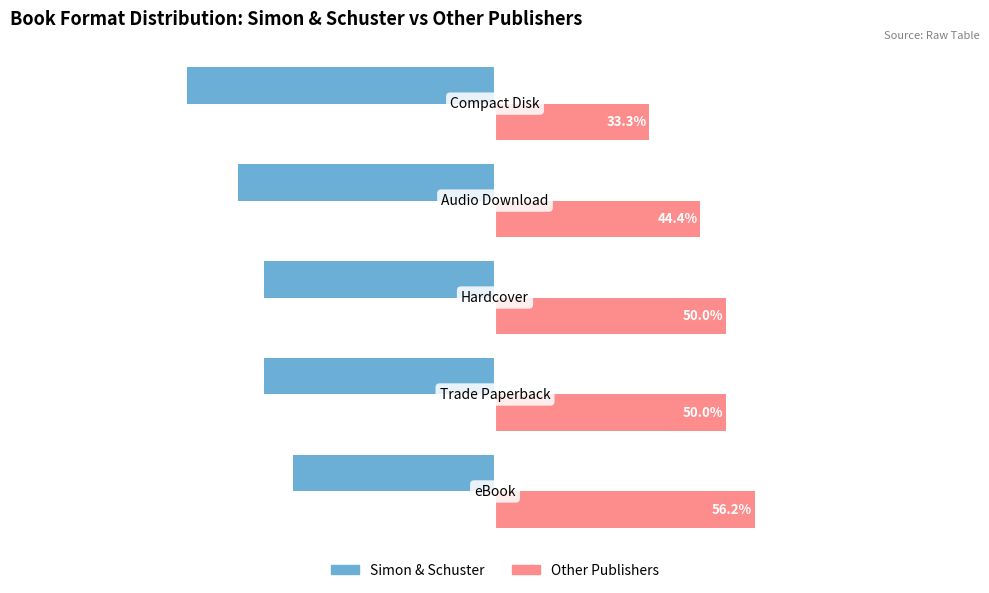

Rank the series by their maximum value, from highest to lowest.

Other Publishers, Simon & Schuster